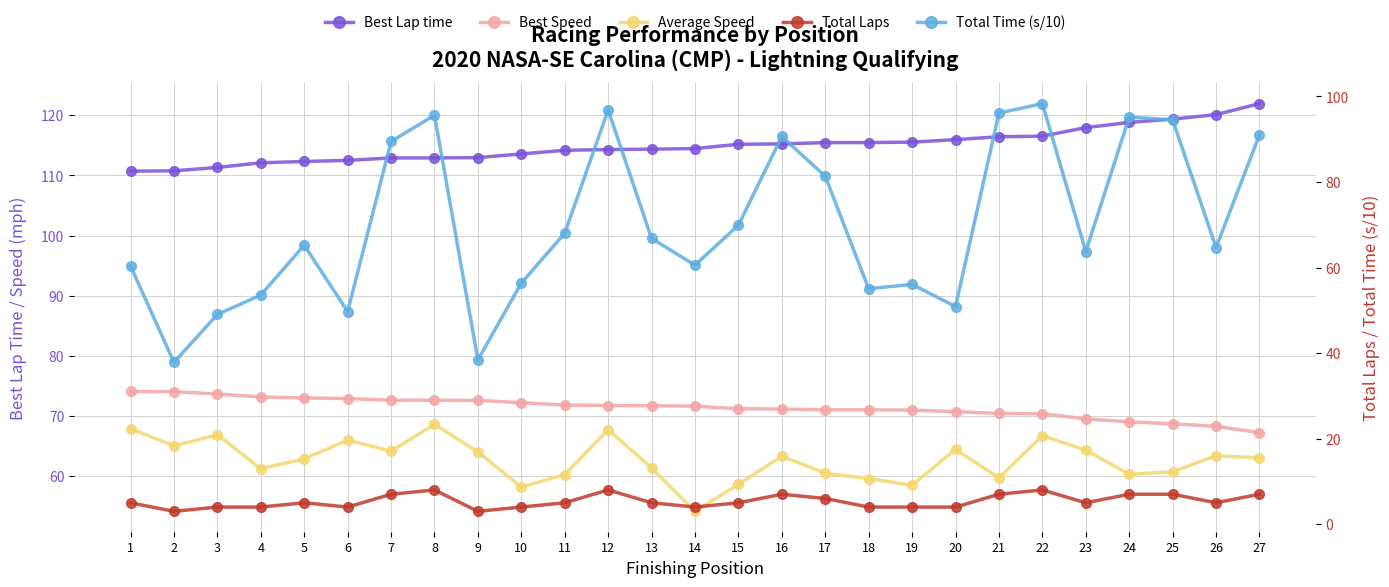

Rank the categories by Average Speed value from lowest to highest.

14, 10, 19, 15, 18, 21, 11, 24, 17, 25, 4, 13, 5, 27, 16, 26, 9, 7, 23, 20, 2, 6, 22, 3, 12, 1, 8